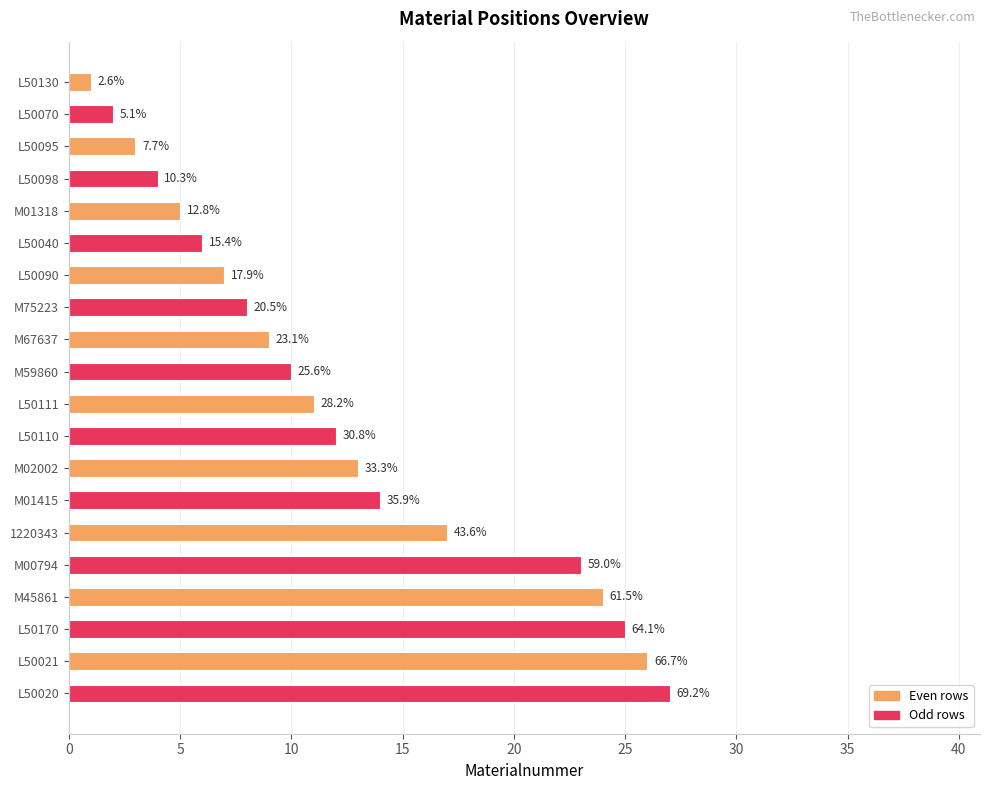

What is the sum of all values?

247